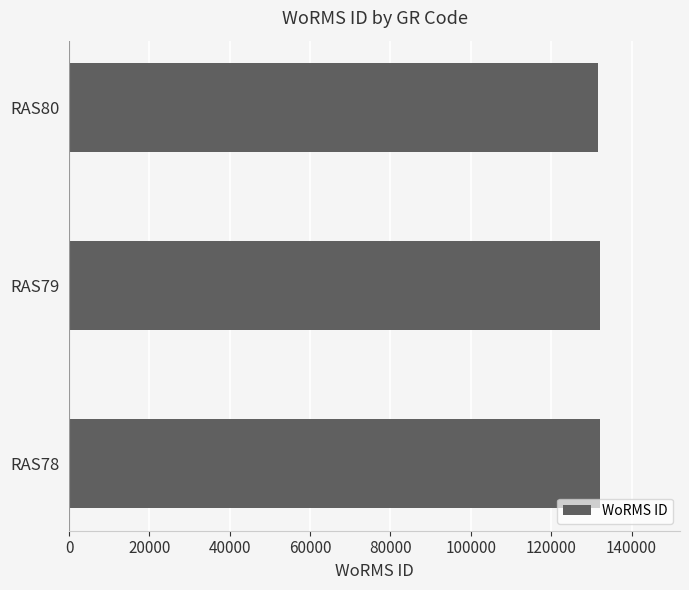

What is the average value?

132046